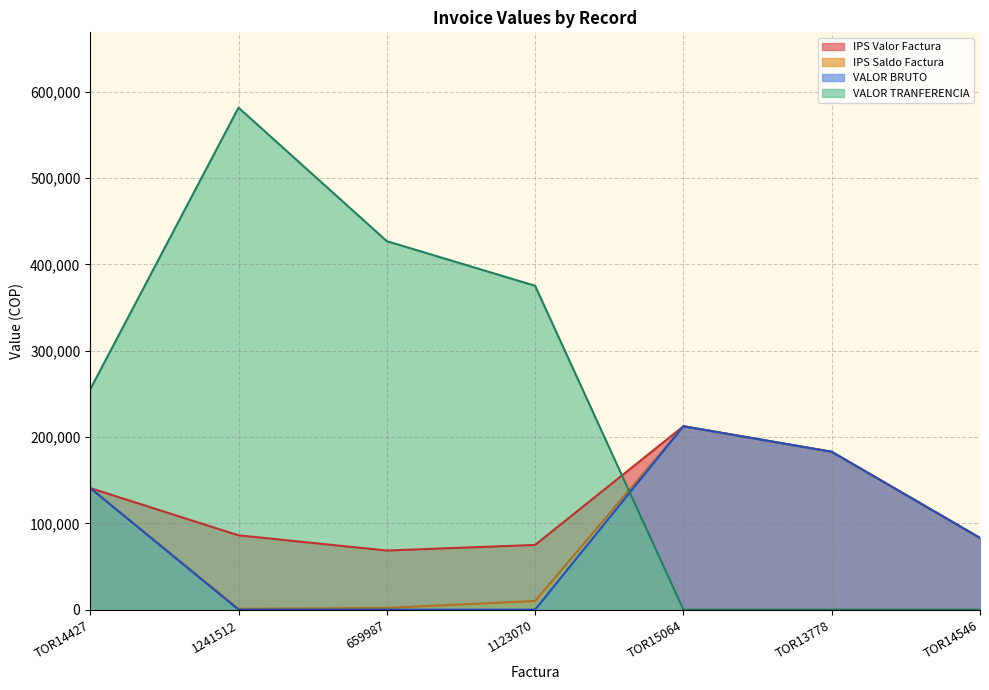

True or false: IPS Saldo Factura has a value of 140900 at TOR14427.

True